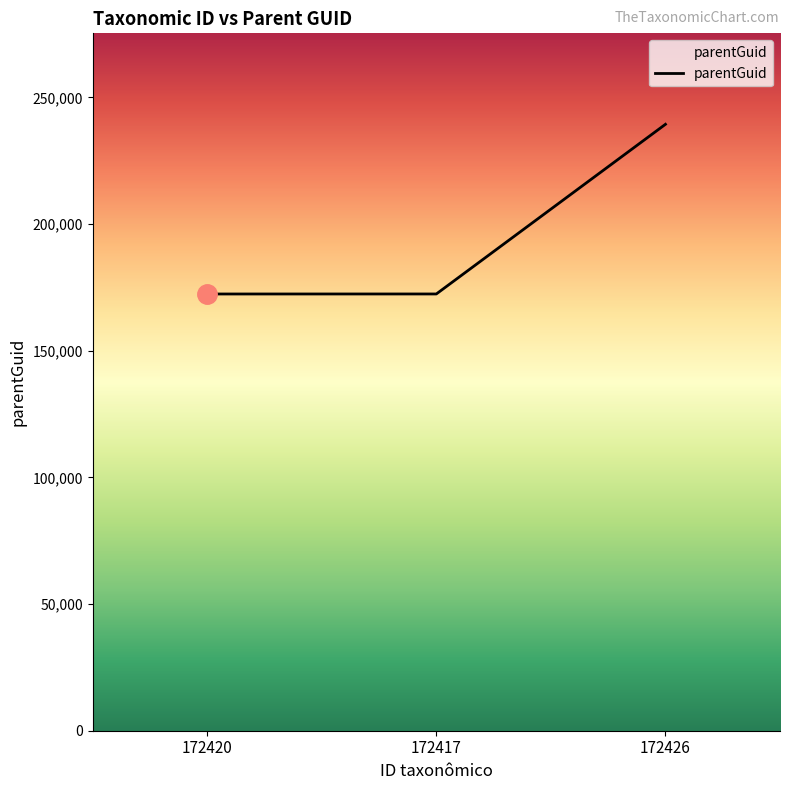

Where is the data nearest to the value 205914?

172417